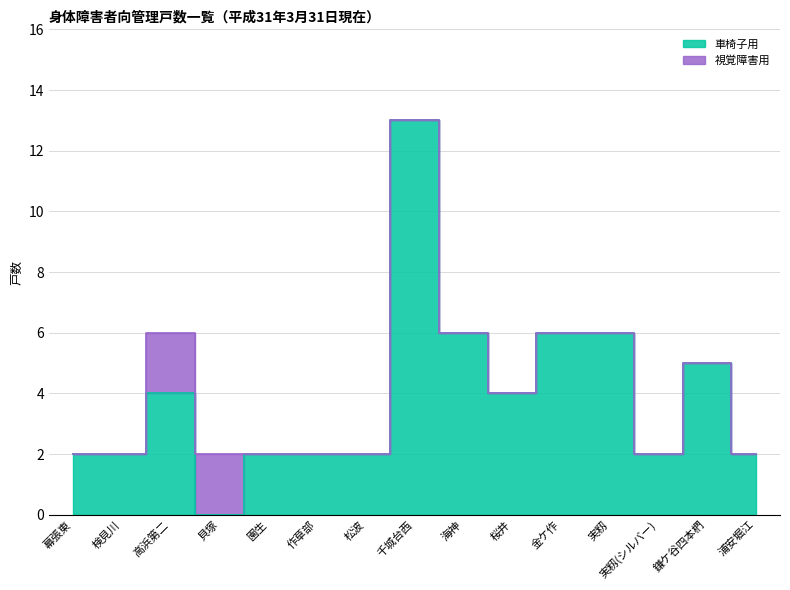

What is the greatest value displayed?

13